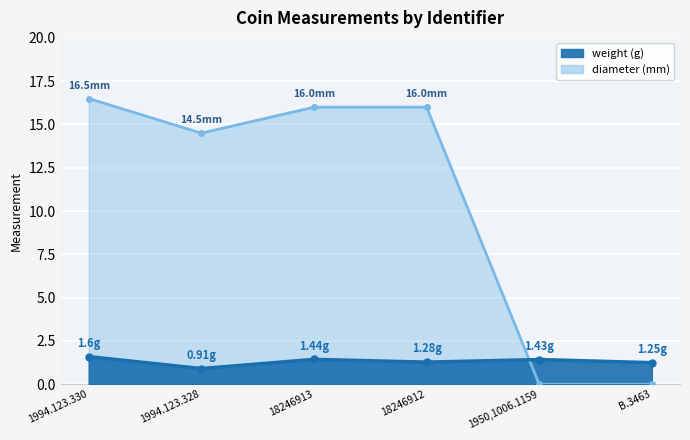

At which category does weight reach its first local valley?

1994.123.328